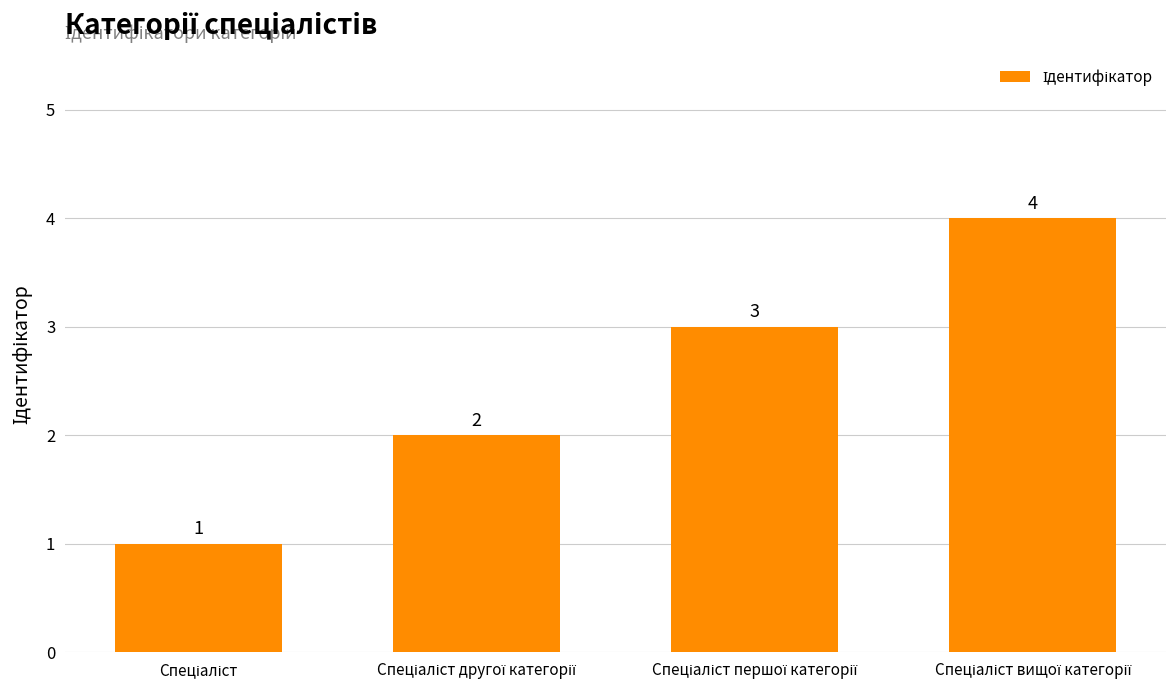

What is the difference between the maximum and minimum values?

3